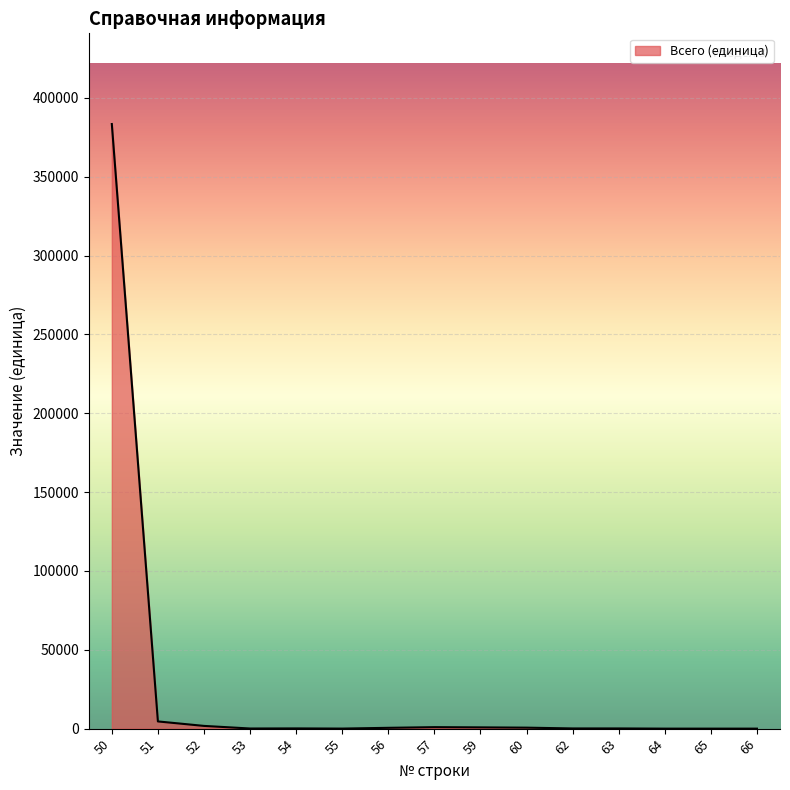

What is the greatest value displayed?

383438